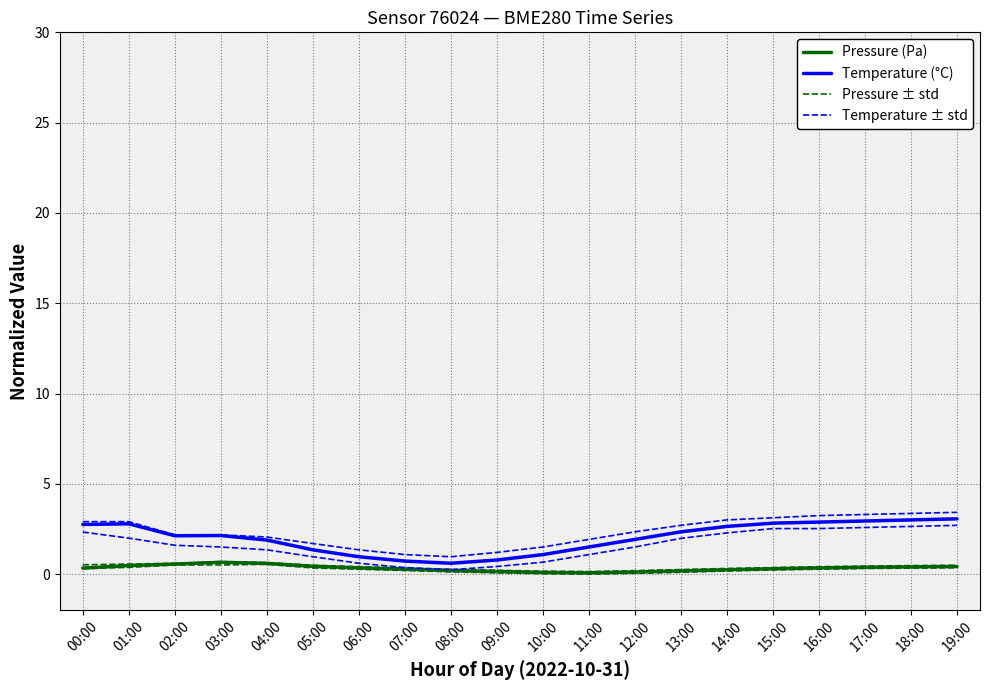

Reading left to right, list all the values displayed in this chart.

Pressure (Pa): 00:00=0.3	01:00=0.5	02:00=0.6	03:00=0.7	04:00=0.6	05:00=0.4	06:00=0.3	07:00=0.3	08:00=0.2	09:00=0.1	10:00=0.1	11:00=0.1	12:00=0.1	13:00=0.2	14:00=0.2	15:00=0.3	16:00=0.3	17:00=0.4	18:00=0.4	19:00=0.4
Temperature (°C): 00:00=2.7	01:00=2.8	02:00=2.1	03:00=2.1	04:00=1.9	05:00=1.3	06:00=1.0	07:00=0.7	08:00=0.6	09:00=0.8	10:00=1.1	11:00=1.5	12:00=1.9	13:00=2.3	14:00=2.6	15:00=2.8	16:00=2.9	17:00=2.9	18:00=3.0	19:00=3.1